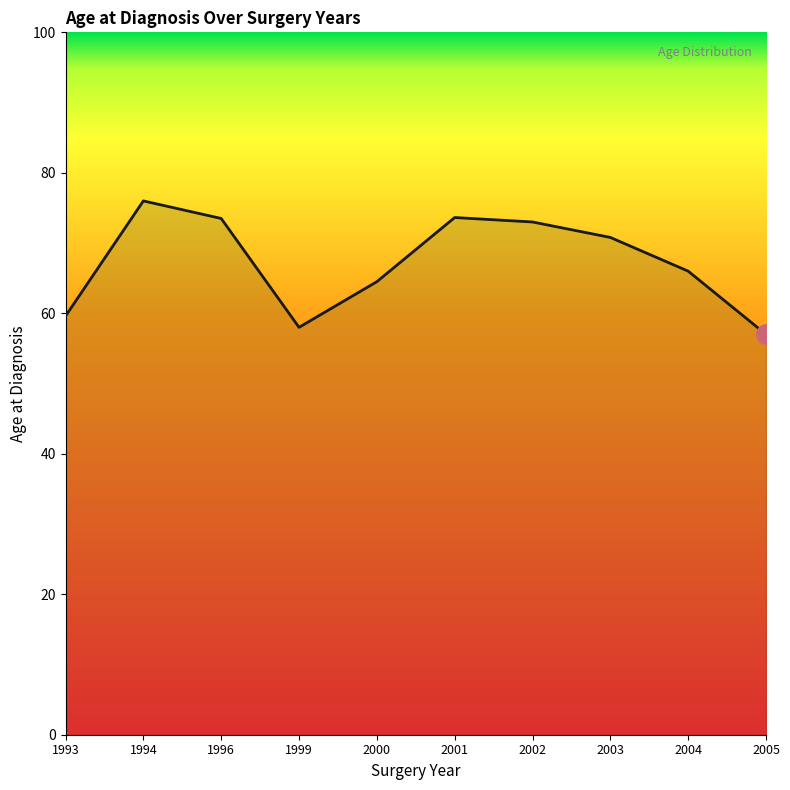

Where is the data nearest to the value 66?

2004